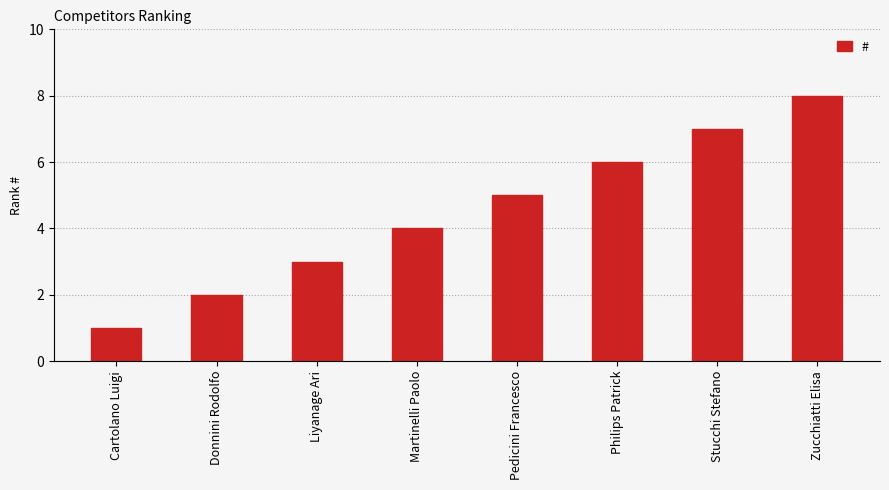

Count the number of categories in the chart.

8